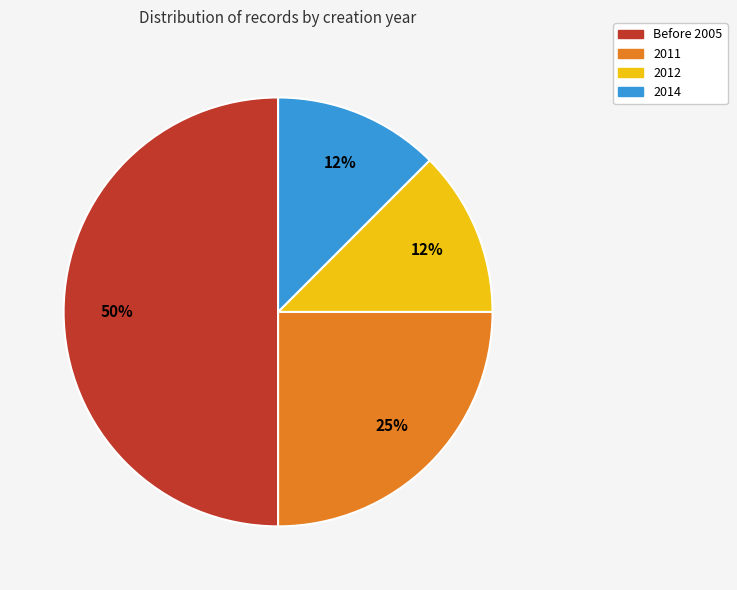

To the nearest percent, what is the average slice percentage?

25%